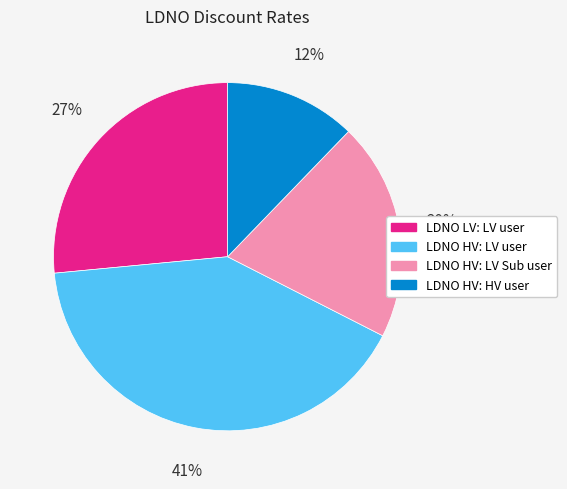

Between LDNO HV: LV user and LDNO HV: HV user, which is larger?

LDNO HV: LV user